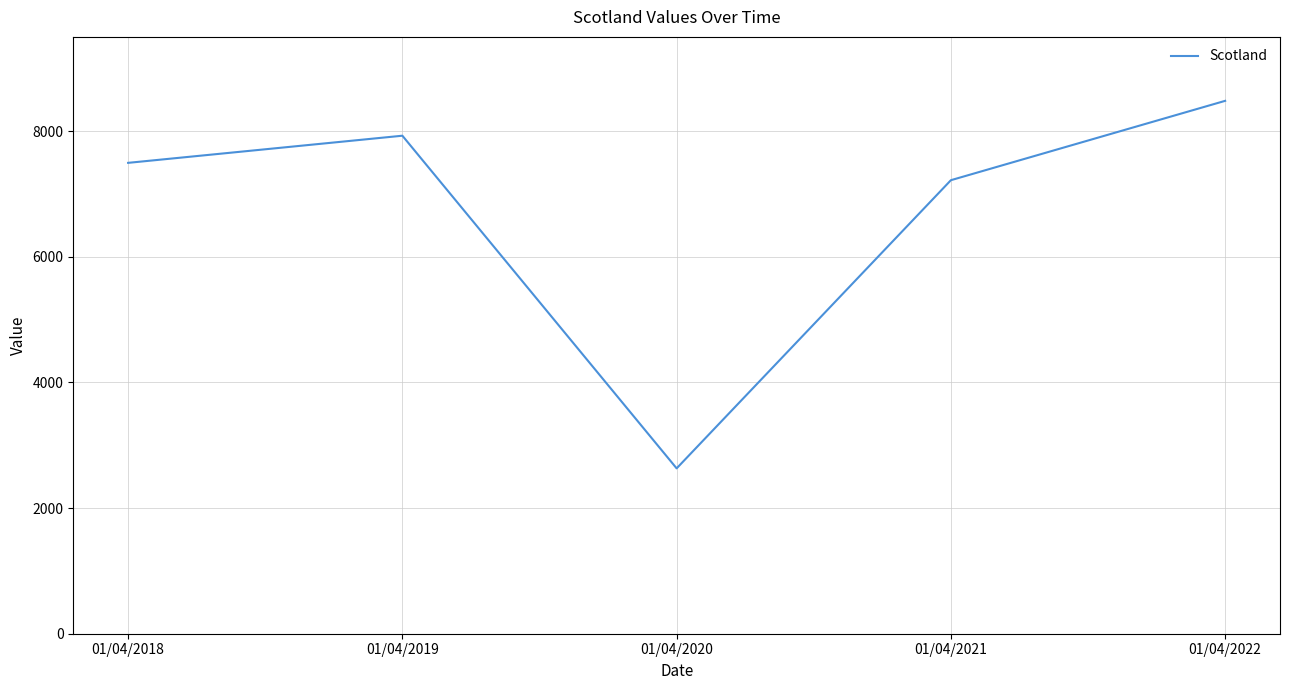

True or false: the data has more than 2 interior local peaks.

False